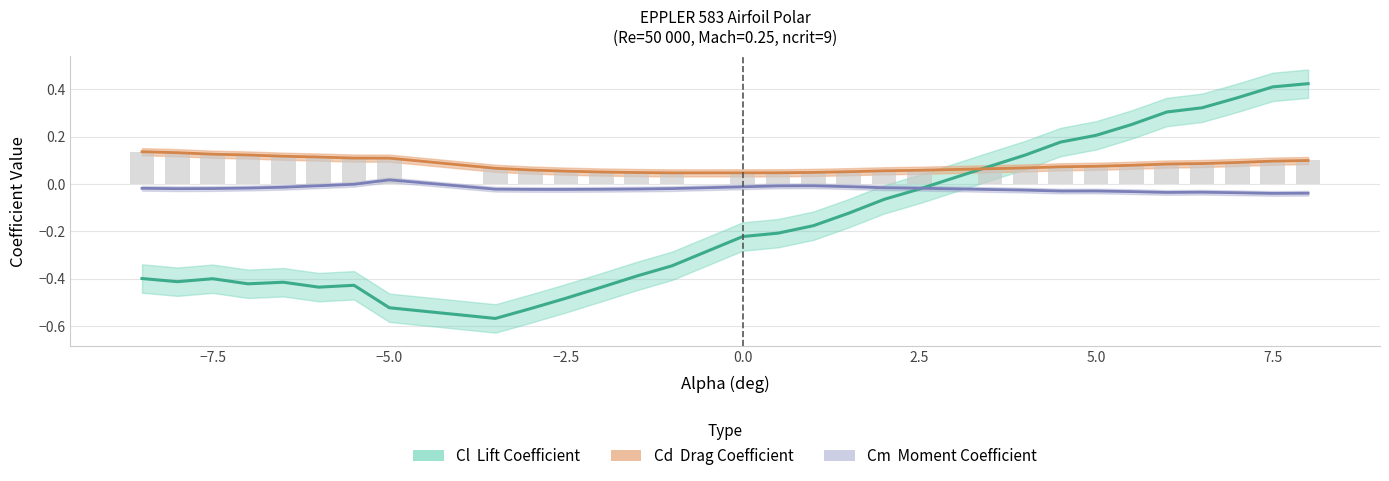

Is it true that Cl equals 0.7 at 7.5?

False